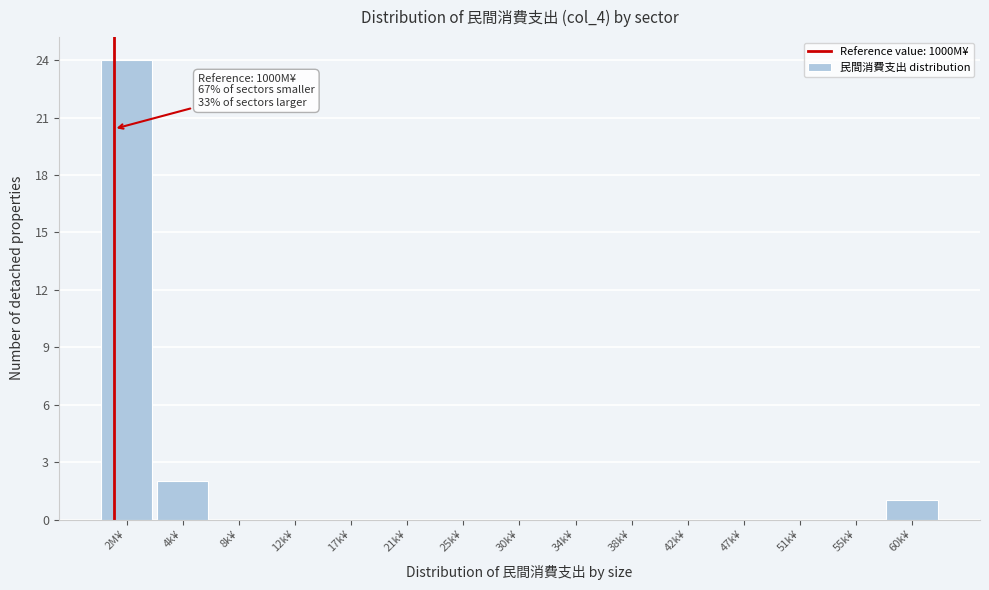

Reading left to right, list all the values displayed in this chart.

2M¥=24	4k¥=2	8k¥=0	12k¥=0	17k¥=0	21k¥=0	25k¥=0	30k¥=0	34k¥=0	38k¥=0	42k¥=0	47k¥=0	51k¥=0	55k¥=0	60k¥=1